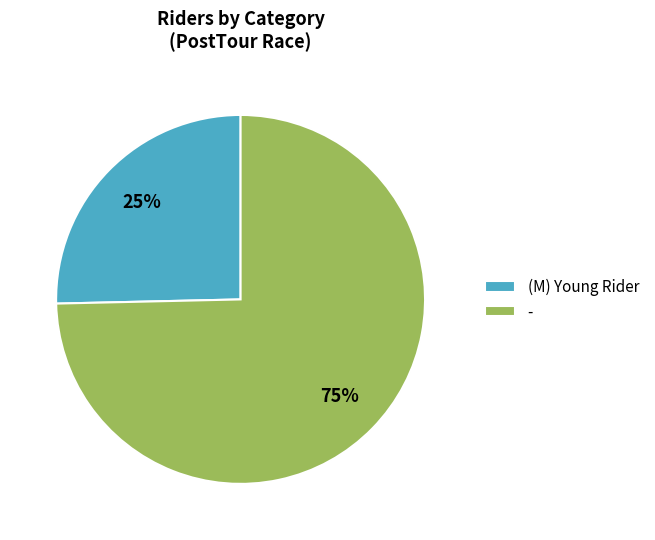

What percentage is the - slice, to the nearest percent?

75%